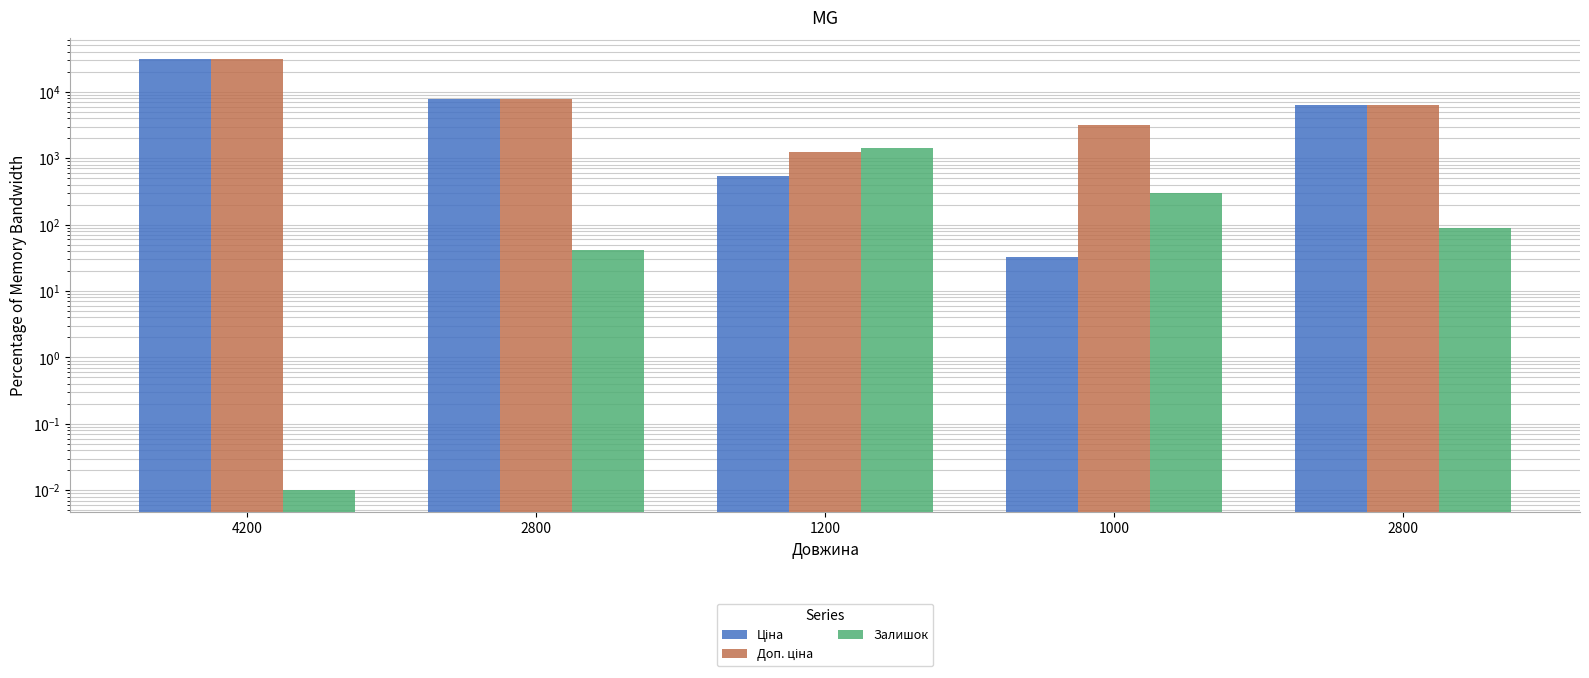

Which label corresponds to the largest value in the chart?

4200